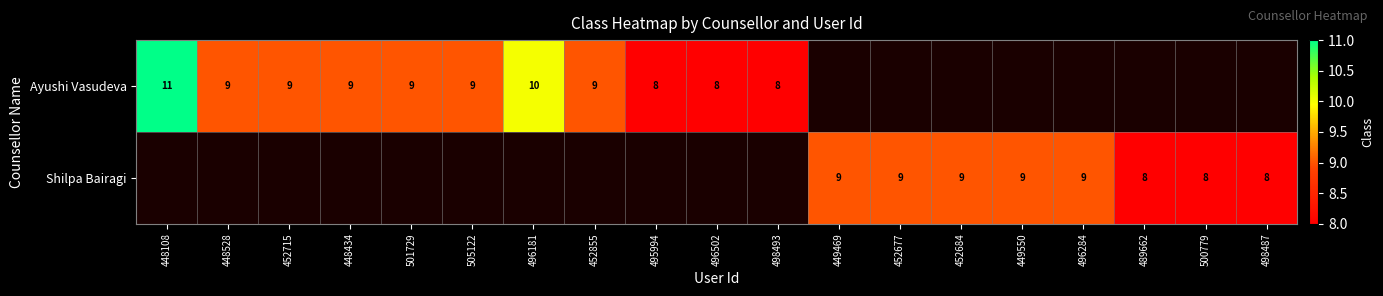

At how many categories does at least one series exceed 9?

2